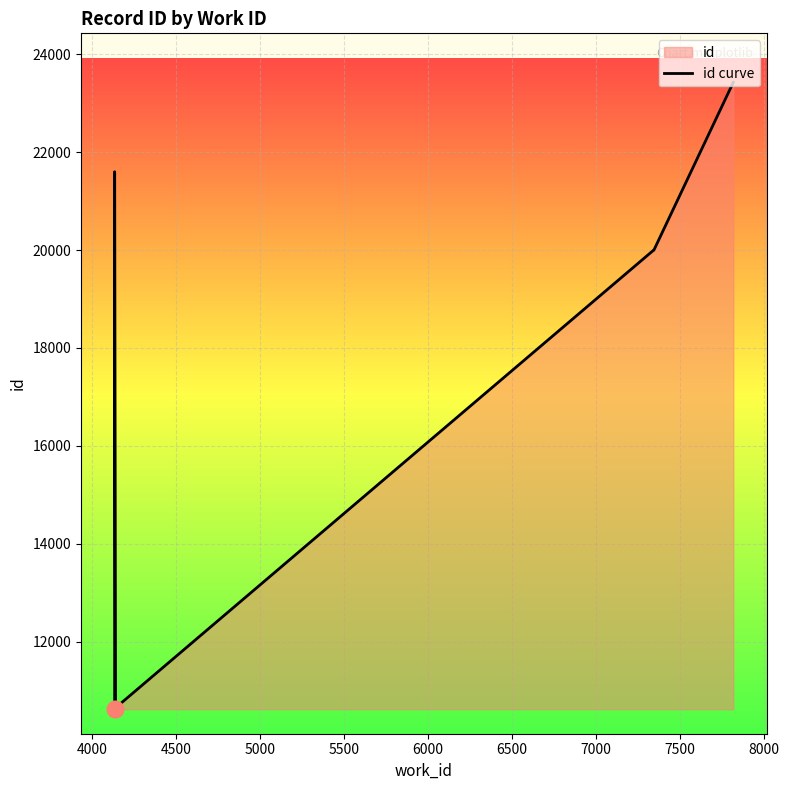

What is the difference between the second highest and minimum values?

10975